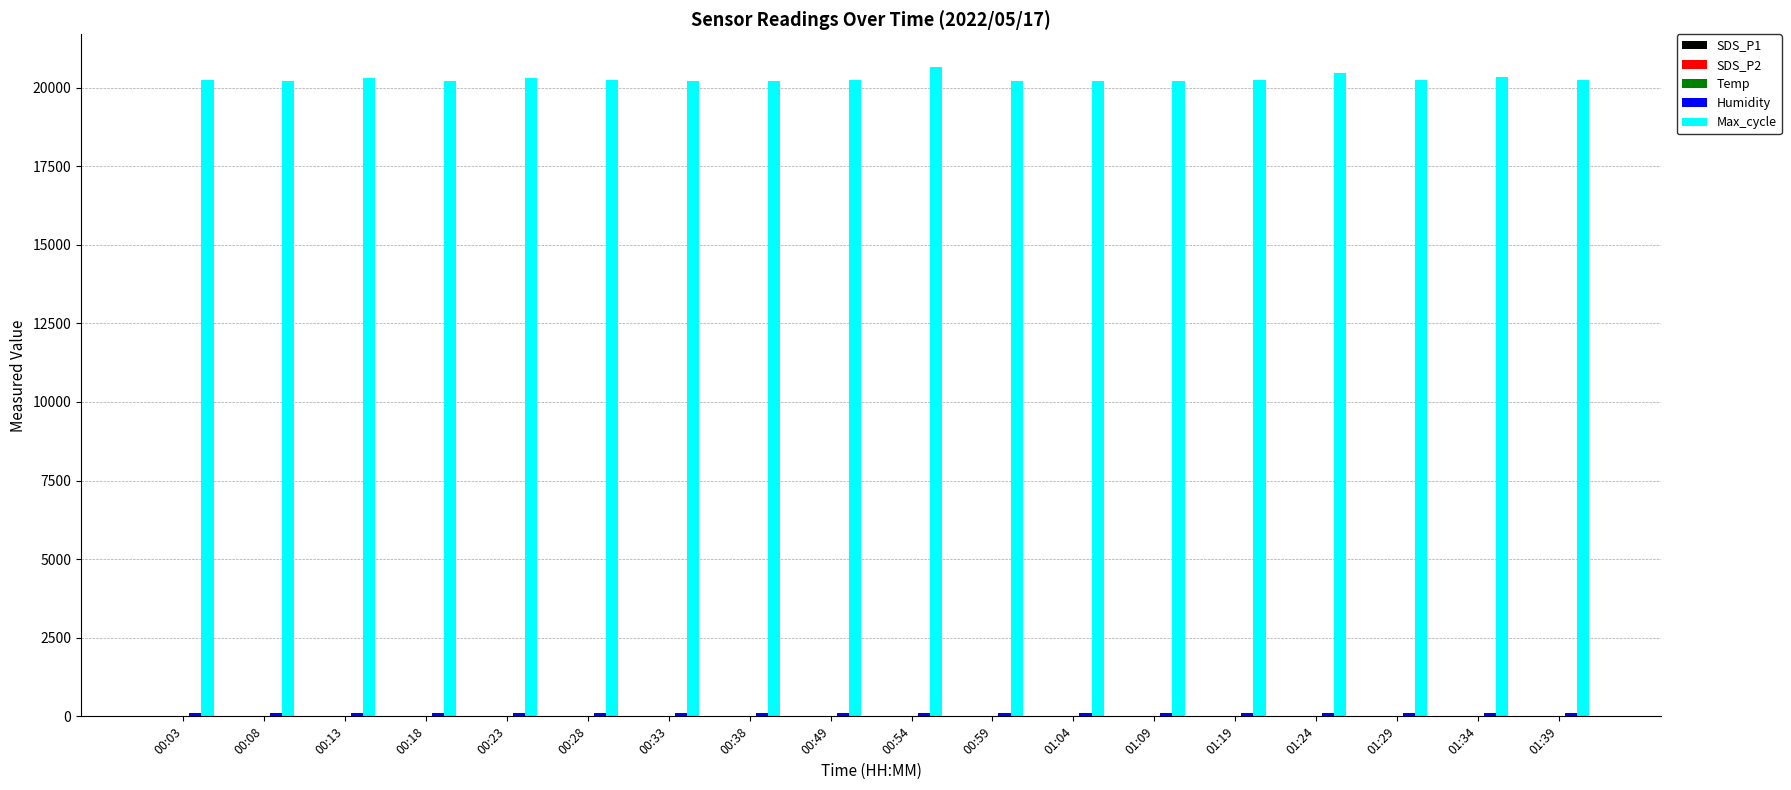

Which series has the largest total across all categories?

Max_cycle